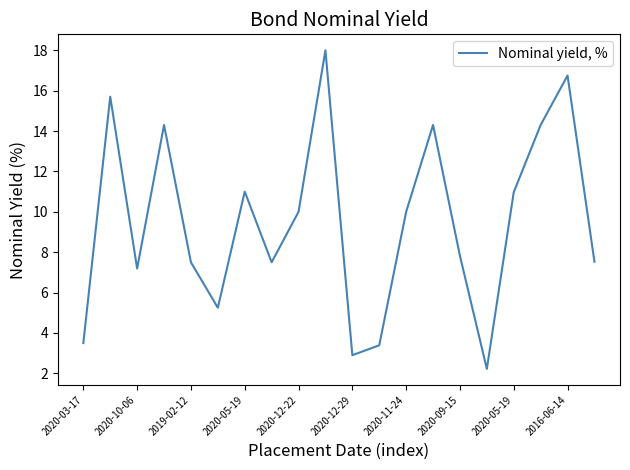

How many lines are shown in the chart?

1